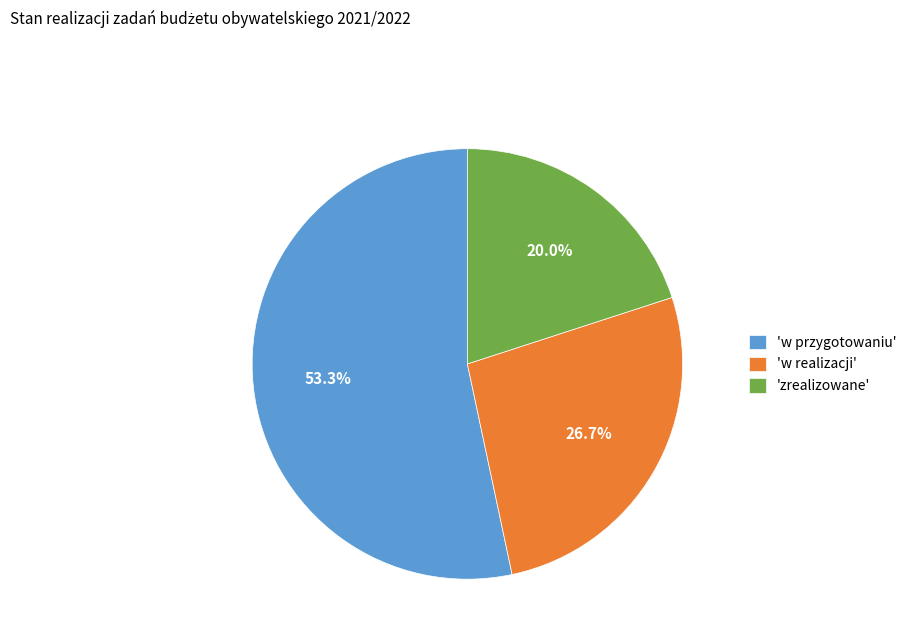

Which category has the smallest portion of the pie?

'zrealizowane'